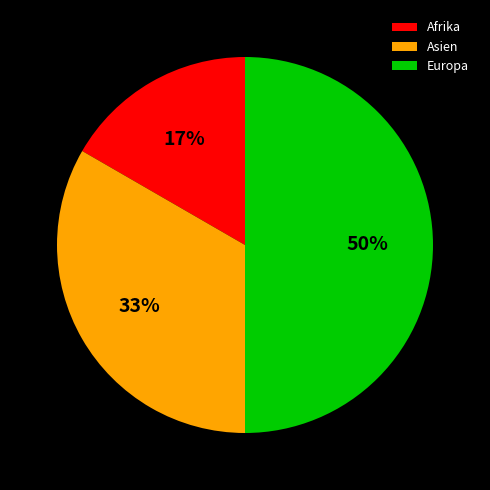

Which has a higher value, Europa or Afrika?

Europa